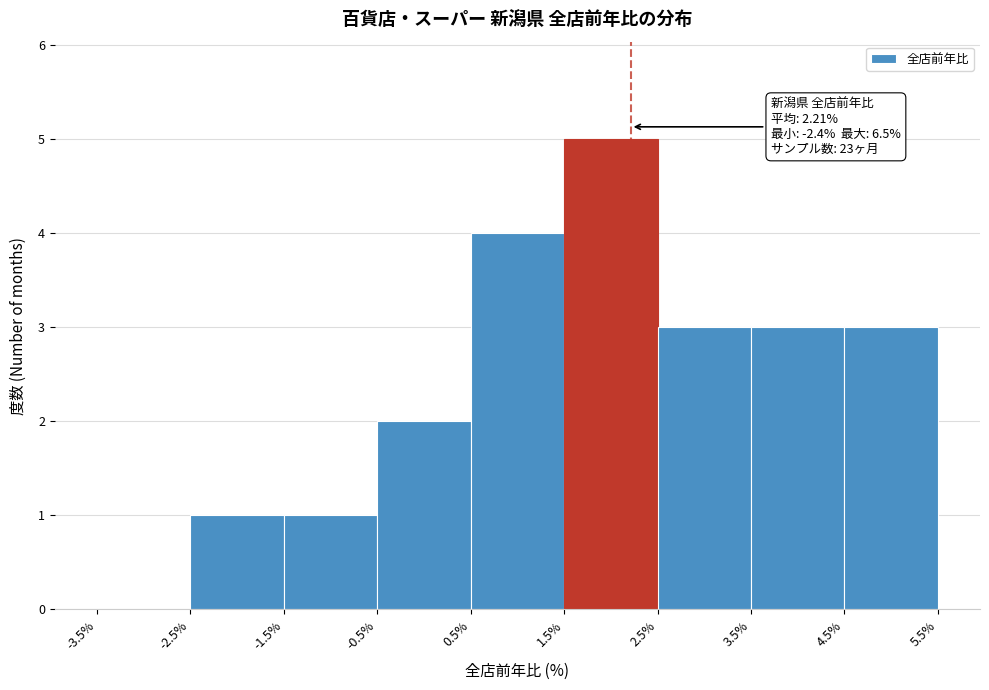

Which range on the x-axis has the tallest bar?

1.5% to 2.5%